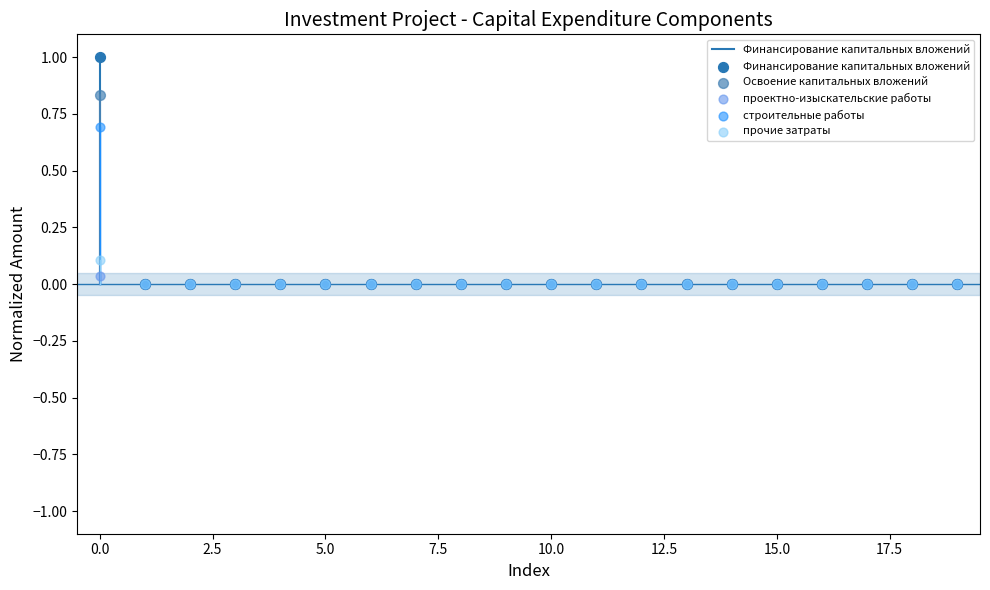

Which series contains the highest Y value?

Финансирование капитальных вложений